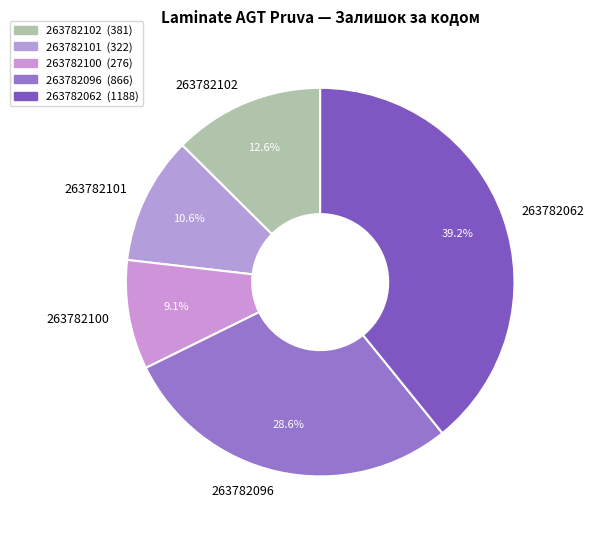

The 263782096 slice represents 29% of the pie. True or false?

True